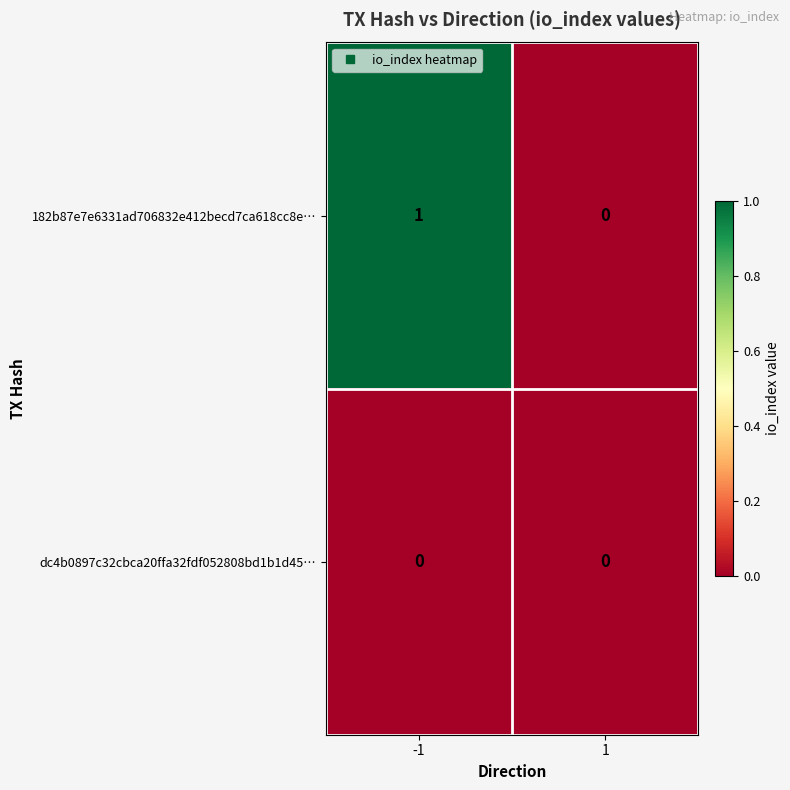

Between -1 and 1, which series saw the biggest shift?

182b87e7e6331ad706832e412becd7ca618cc8e…